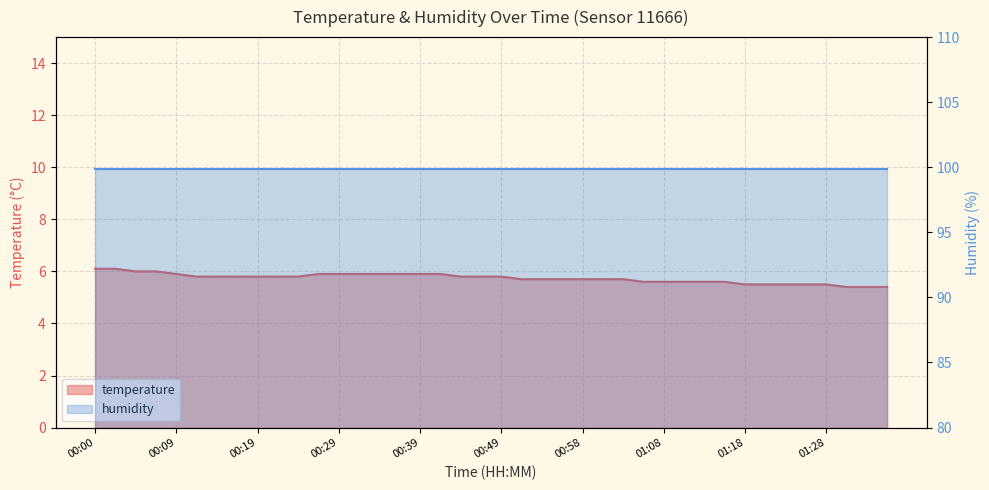

Between 00:02 and 00:49, which is larger?

00:02